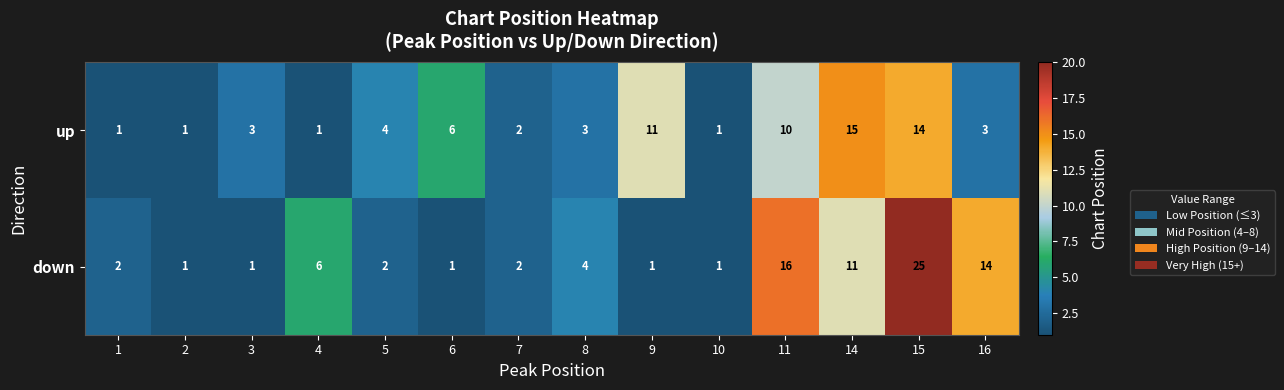

Reading right to left, extract all data points from this chart.

up: 3	14	15	10	1	11	3	2	6	4	1	3	1	1
down: 14	25	11	16	1	1	4	2	1	2	6	1	1	2